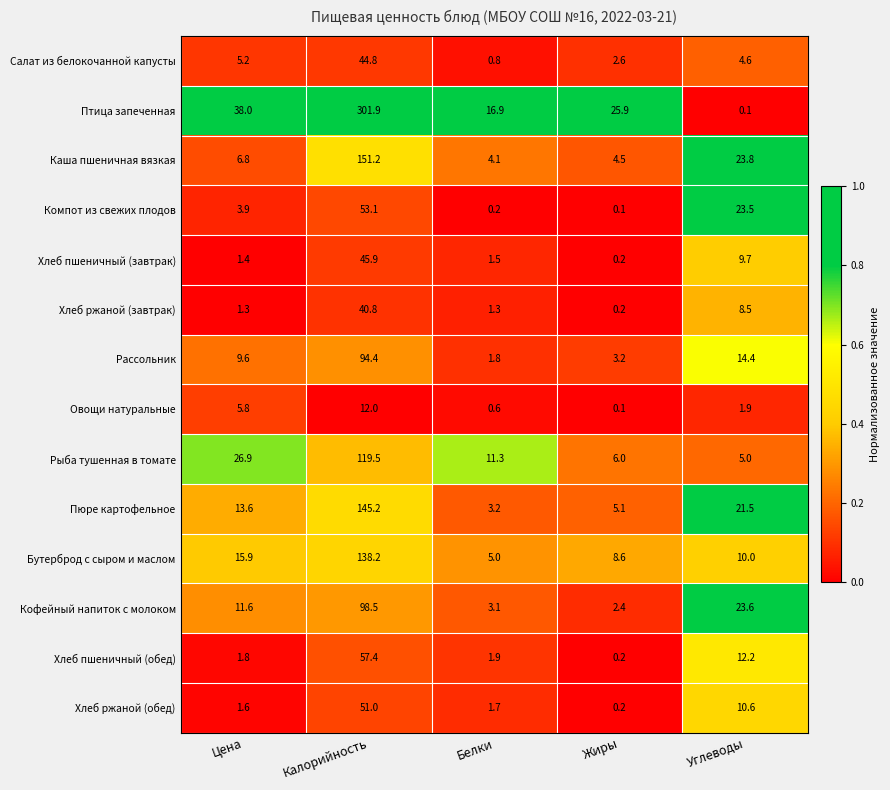

Which series has the widest spread of values?

Птица запеченная